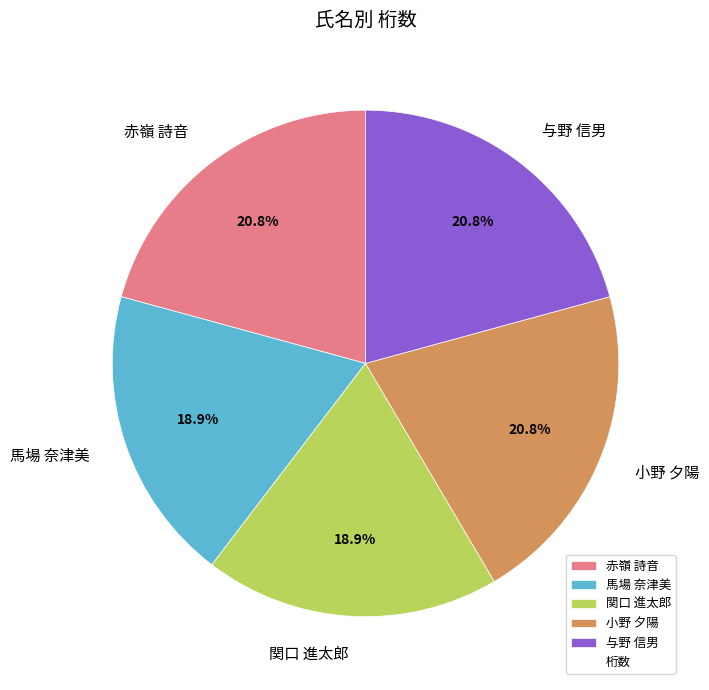

What percentage do 関口 進太郎 and 与野 信男 together represent?

39.6%